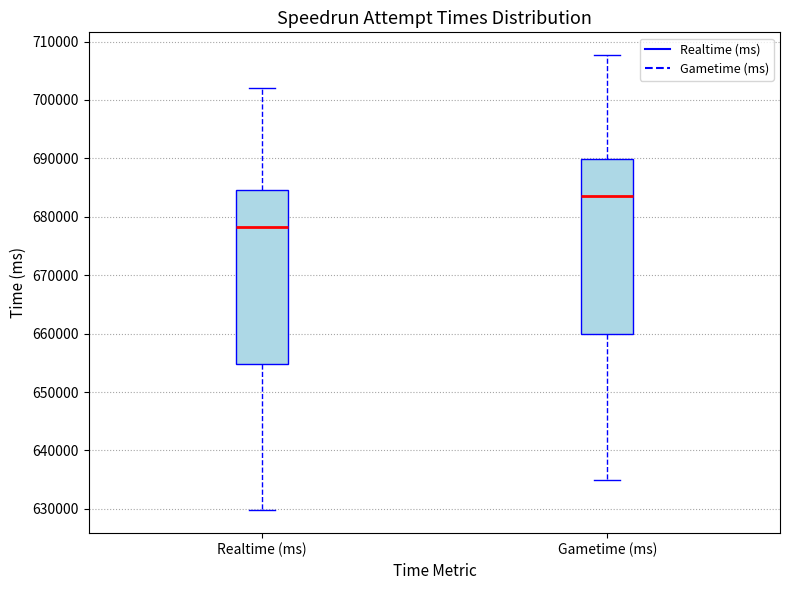

Reading left to right, transcribe this box plot: for each box, give where its median line is, the range the box spans, and where its two whiskers end, as read against the y-axis. The values are not printed on the chart, so give them approximately, as read against the axis.

Realtime (ms): median 678000, box 655000 to 685000, whiskers 630000 to 702000
Gametime (ms): median 684000, box 660000 to 690000, whiskers 635000 to 708000